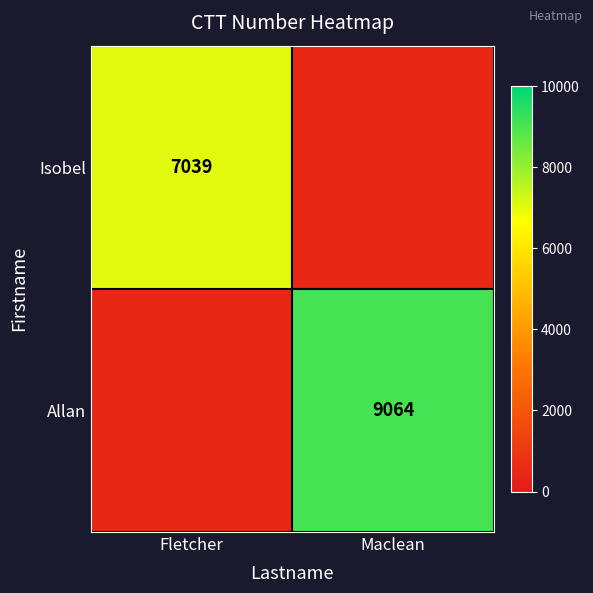

The Isobel series shows 2676 at Fletcher. True or false?

False